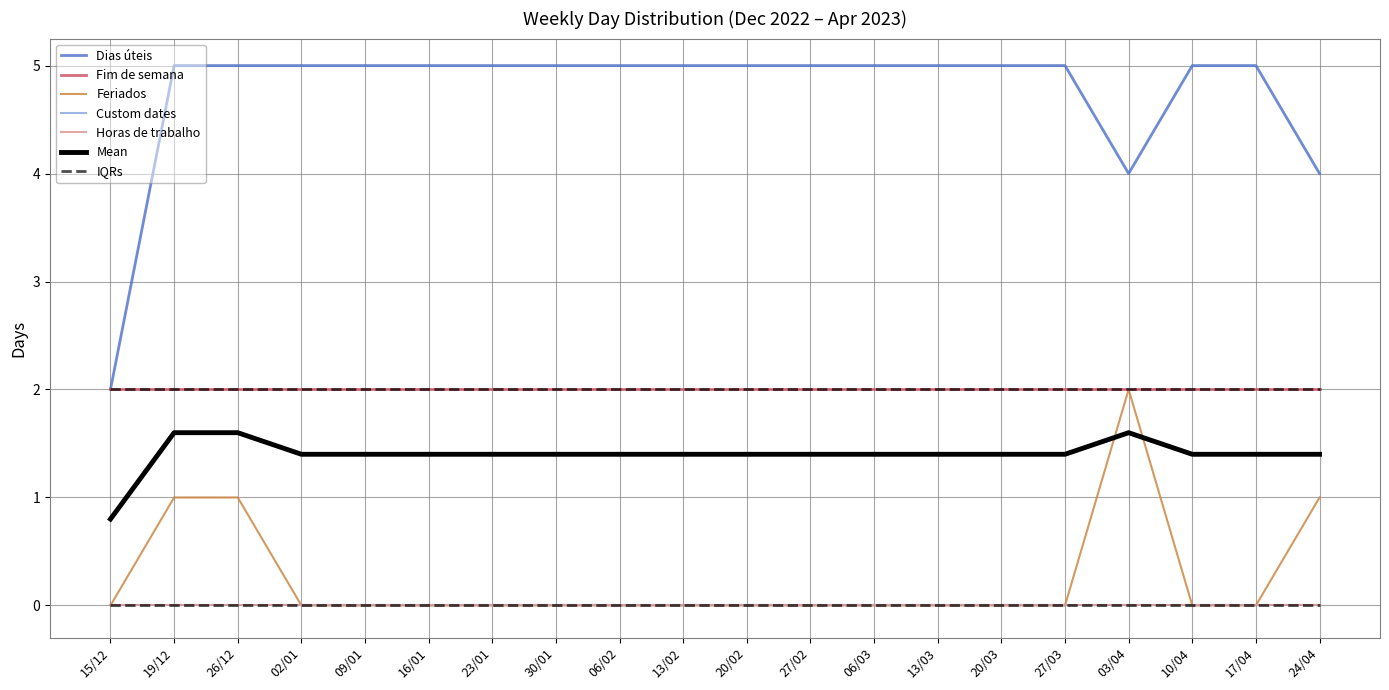

Is the value of Horas de trabalho at 20/02 greater than the value of Fim de semana at 15/12?

No